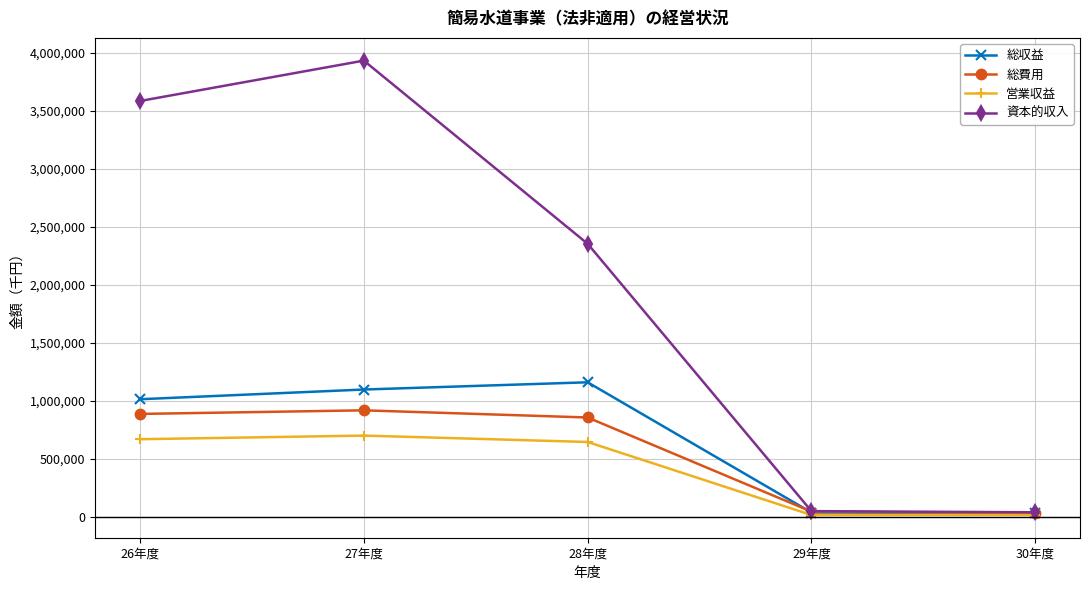

How many lines are shown in the chart?

4